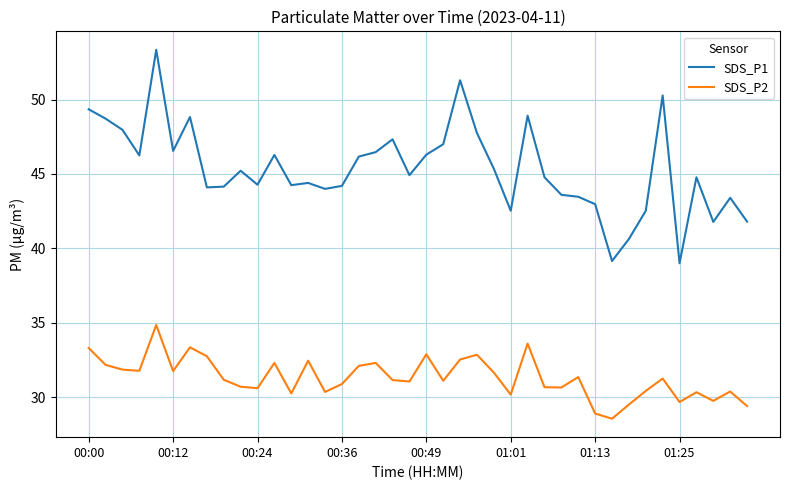

List the series in order of their peak value, lowest first.

SDS_P2, SDS_P1